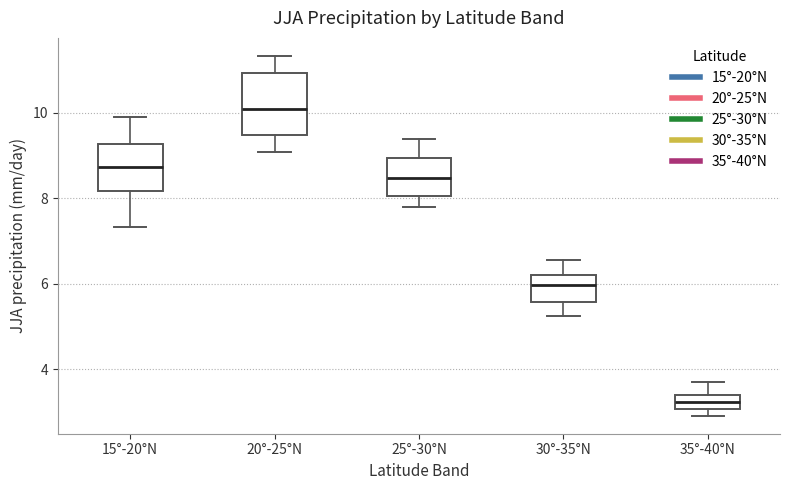

Comparing the boxes themselves (not the whiskers), which one is the tallest?

20°-25°N